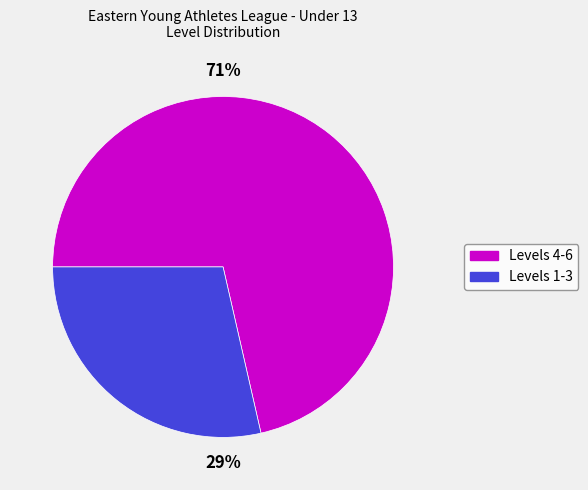

Count the number of slices in the pie.

2